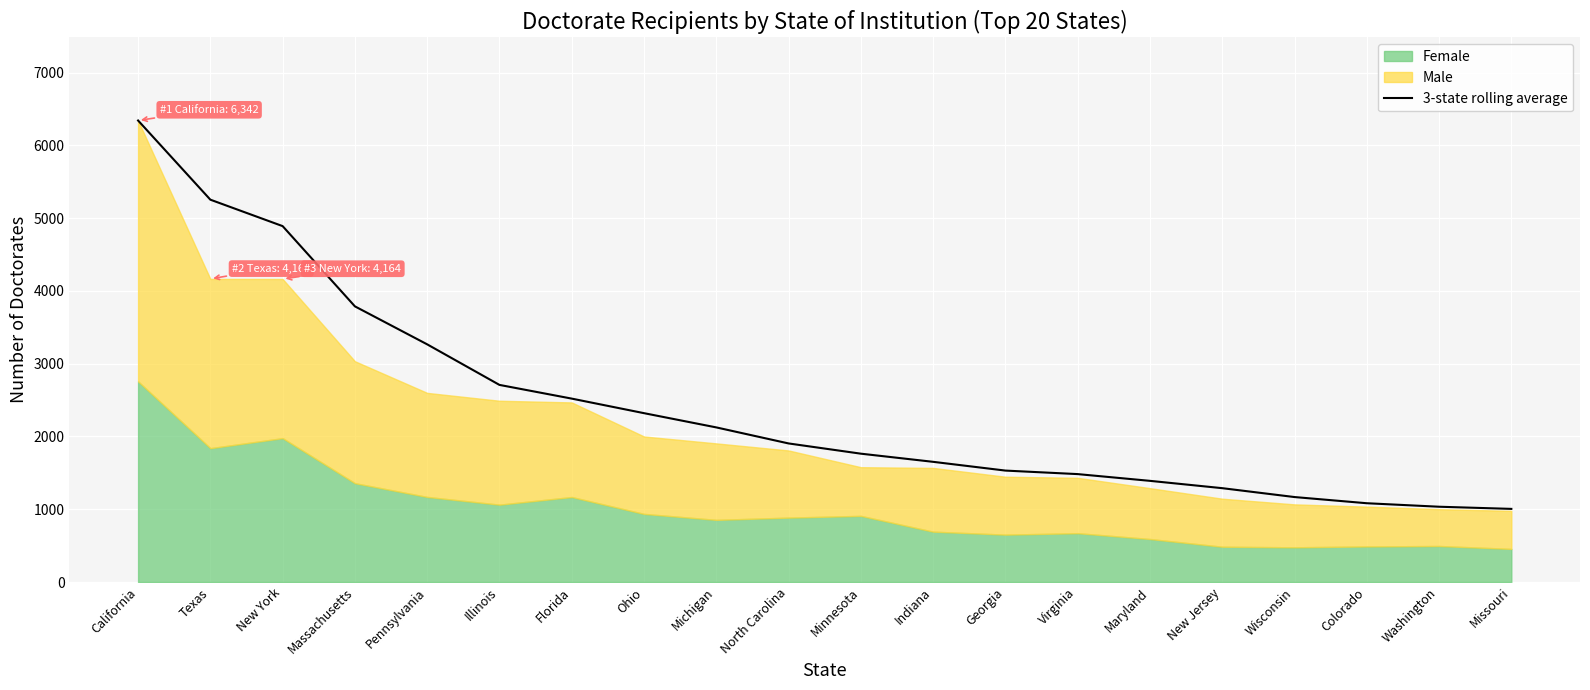

How many categories are shown in the chart?

20